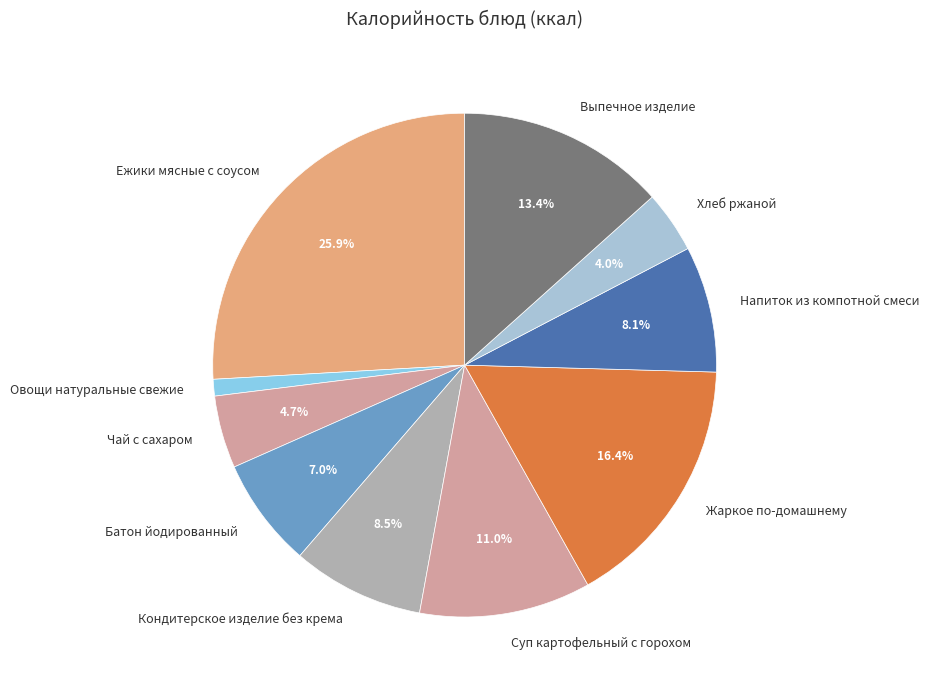

How many slices are in this pie chart?

10